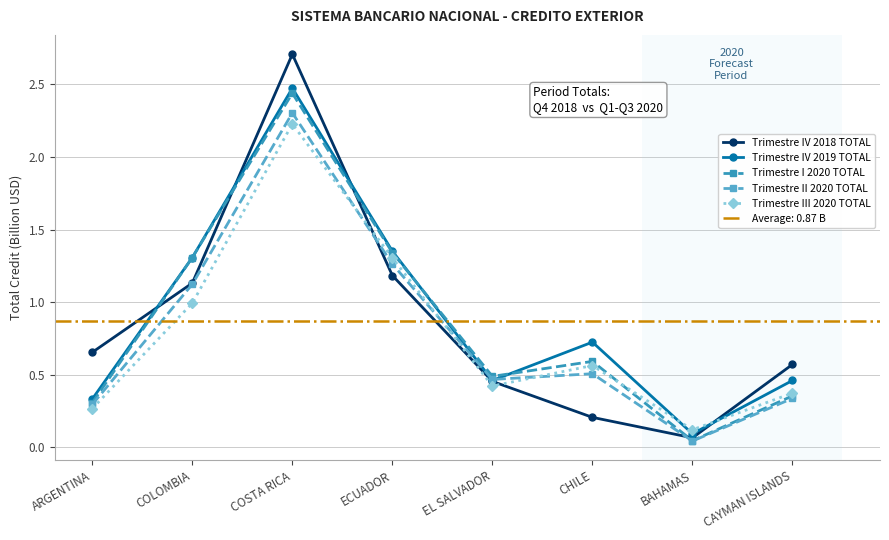

Reading left to right, list all the values displayed in this chart.

Trimestre IV 2018 TOTAL: ARGENTINA=0.7	COLOMBIA=1.1	COSTA RICA=2.7	ECUADOR=1.2	EL SALVADOR=0.5	CHILE=0.2	BAHAMAS=0.1	CAYMAN ISLANDS=0.6
Trimestre IV 2019 TOTAL: ARGENTINA=0.3	COLOMBIA=1.3	COSTA RICA=2.5	ECUADOR=1.4	EL SALVADOR=0.5	CHILE=0.7	BAHAMAS=0.1	CAYMAN ISLANDS=0.5
Trimestre I 2020 TOTAL: ARGENTINA=0.3	COLOMBIA=1.3	COSTA RICA=2.4	ECUADOR=1.3	EL SALVADOR=0.5	CHILE=0.6	BAHAMAS=0.0	CAYMAN ISLANDS=0.4
Trimestre II 2020 TOTAL: ARGENTINA=0.3	COLOMBIA=1.1	COSTA RICA=2.3	ECUADOR=1.3	EL SALVADOR=0.5	CHILE=0.5	BAHAMAS=0.0	CAYMAN ISLANDS=0.3
Trimestre III 2020 TOTAL: ARGENTINA=0.3	COLOMBIA=1.0	COSTA RICA=2.2	ECUADOR=1.3	EL SALVADOR=0.4	CHILE=0.6	BAHAMAS=0.1	CAYMAN ISLANDS=0.4